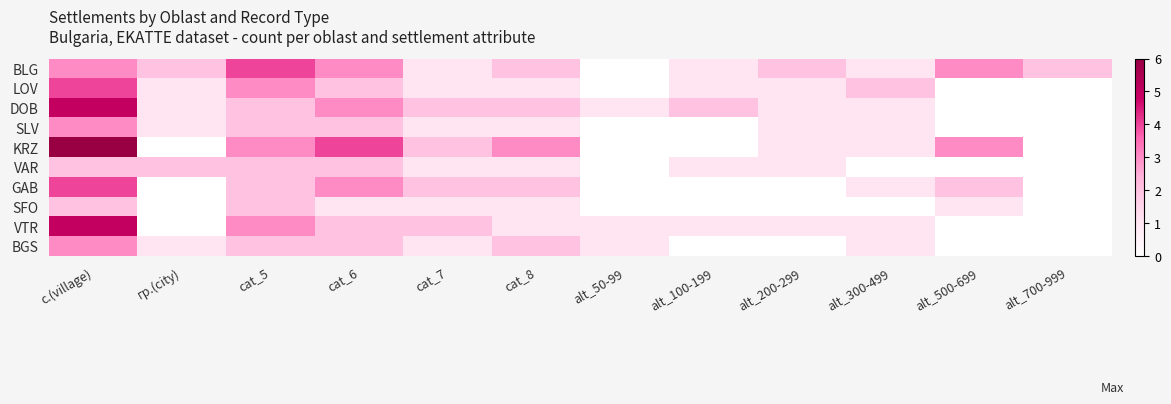

Reading left to right, what are all the values shown in this chart?

BLG: с.(village)=3	гр.(city)=2	cat_5=4	cat_6=3	cat_7=1	cat_8=2	alt_50-99=0	alt_100-199=1	alt_200-299=2	alt_300-499=1	alt_500-699=3	alt_700-999=2
LOV: с.(village)=4	гр.(city)=1	cat_5=3	cat_6=2	cat_7=1	cat_8=1	alt_50-99=0	alt_100-199=1	alt_200-299=1	alt_300-499=2	alt_500-699=0	alt_700-999=0
DOB: с.(village)=5	гр.(city)=1	cat_5=2	cat_6=3	cat_7=2	cat_8=2	alt_50-99=1	alt_100-199=2	alt_200-299=1	alt_300-499=1	alt_500-699=0	alt_700-999=0
SLV: с.(village)=3	гр.(city)=1	cat_5=2	cat_6=2	cat_7=1	cat_8=1	alt_50-99=0	alt_100-199=0	alt_200-299=1	alt_300-499=1	alt_500-699=0	alt_700-999=0
KRZ: с.(village)=6	гр.(city)=0	cat_5=3	cat_6=4	cat_7=2	cat_8=3	alt_50-99=0	alt_100-199=0	alt_200-299=1	alt_300-499=1	alt_500-699=3	alt_700-999=0
VAR: с.(village)=2	гр.(city)=2	cat_5=2	cat_6=2	cat_7=1	cat_8=1	alt_50-99=0	alt_100-199=1	alt_200-299=1	alt_300-499=0	alt_500-699=0	alt_700-999=0
GAB: с.(village)=4	гр.(city)=0	cat_5=2	cat_6=3	cat_7=2	cat_8=2	alt_50-99=0	alt_100-199=0	alt_200-299=0	alt_300-499=1	alt_500-699=2	alt_700-999=0
SFO: с.(village)=2	гр.(city)=0	cat_5=2	cat_6=1	cat_7=1	cat_8=1	alt_50-99=0	alt_100-199=0	alt_200-299=0	alt_300-499=0	alt_500-699=1	alt_700-999=0
VTR: с.(village)=5	гр.(city)=0	cat_5=3	cat_6=2	cat_7=2	cat_8=1	alt_50-99=1	alt_100-199=1	alt_200-299=1	alt_300-499=1	alt_500-699=0	alt_700-999=0
BGS: с.(village)=3	гр.(city)=1	cat_5=2	cat_6=2	cat_7=1	cat_8=2	alt_50-99=1	alt_100-199=0	alt_200-299=0	alt_300-499=1	alt_500-699=0	alt_700-999=0